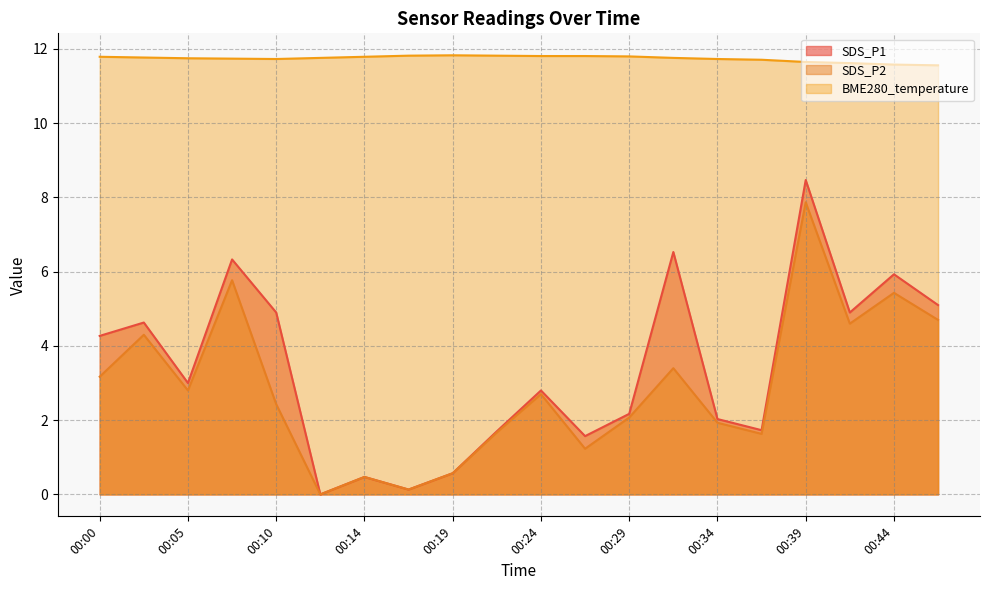

What is the value of the SDS_P1 point at the 4th from the left?

6.3